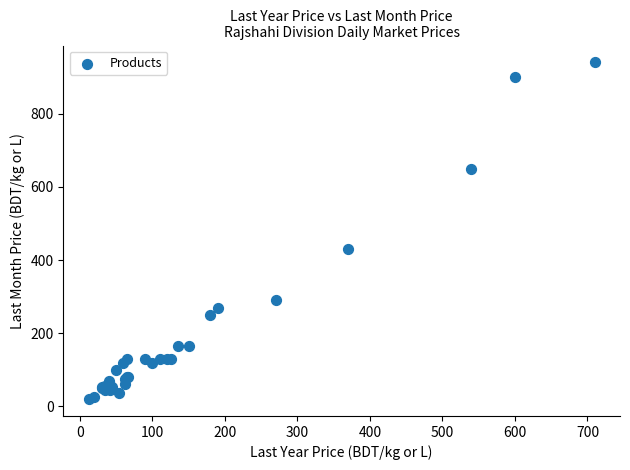

What Y value in the scatter plot is closest to 480?

430